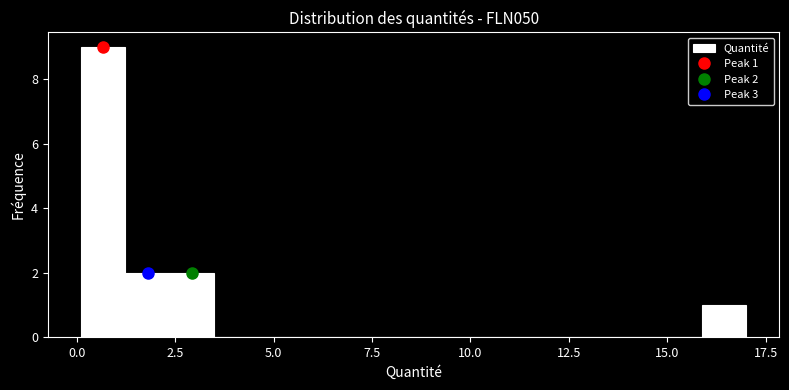

Around what value on the x-axis is the tallest bar? Give the approximate position of its centre, as read against the axis.

0.5